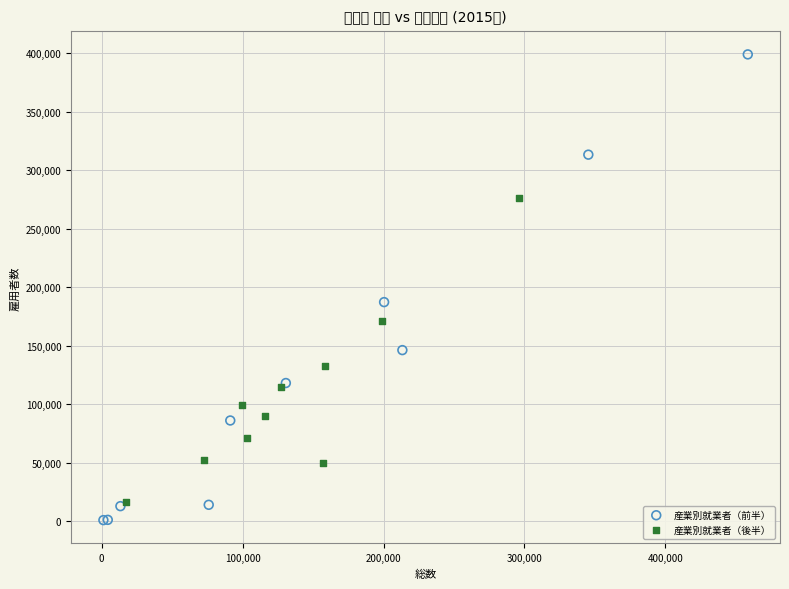

Which series has the largest Y range (max minus min)?

産業別就業者（前半）